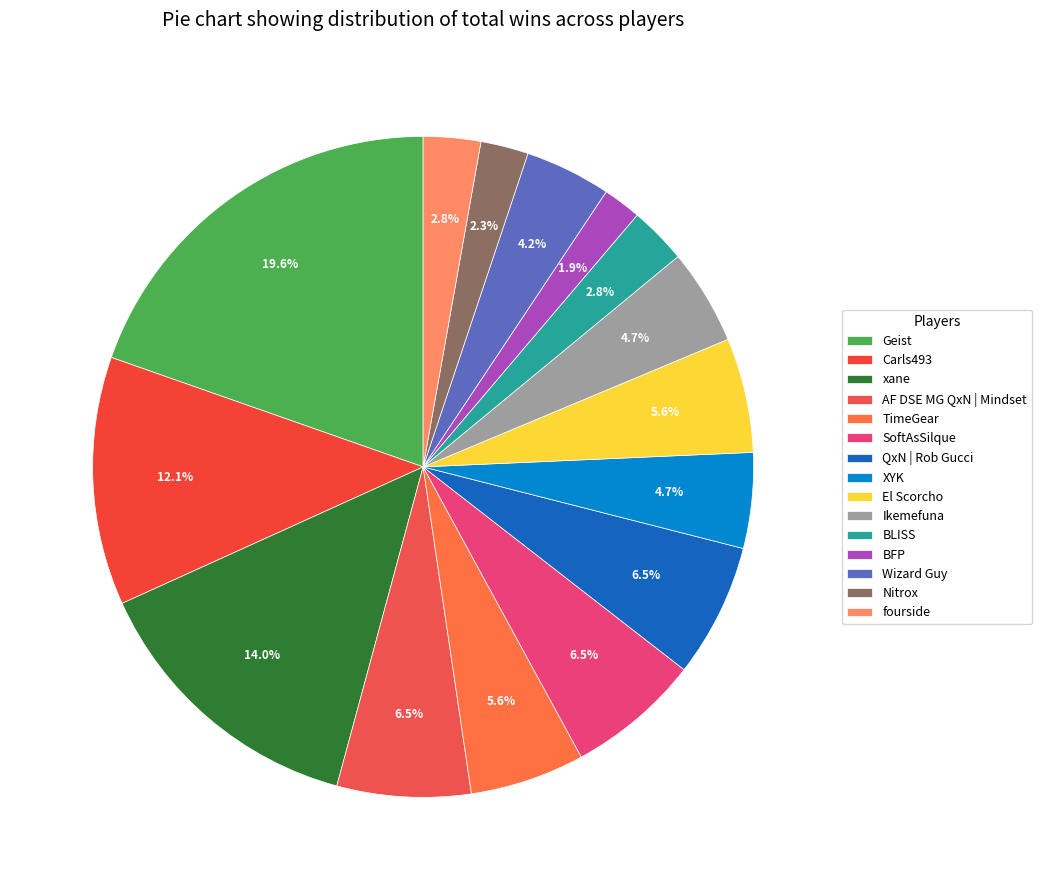

What is the largest slice in the pie chart?

Geist